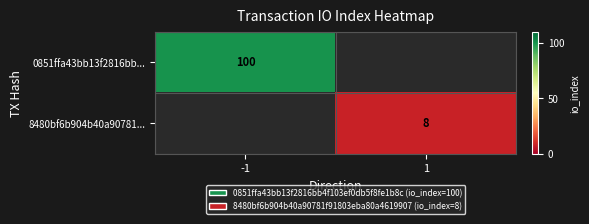

The value of 0851ffa43bb13f2816bb... at -1 is 47. True or false?

False